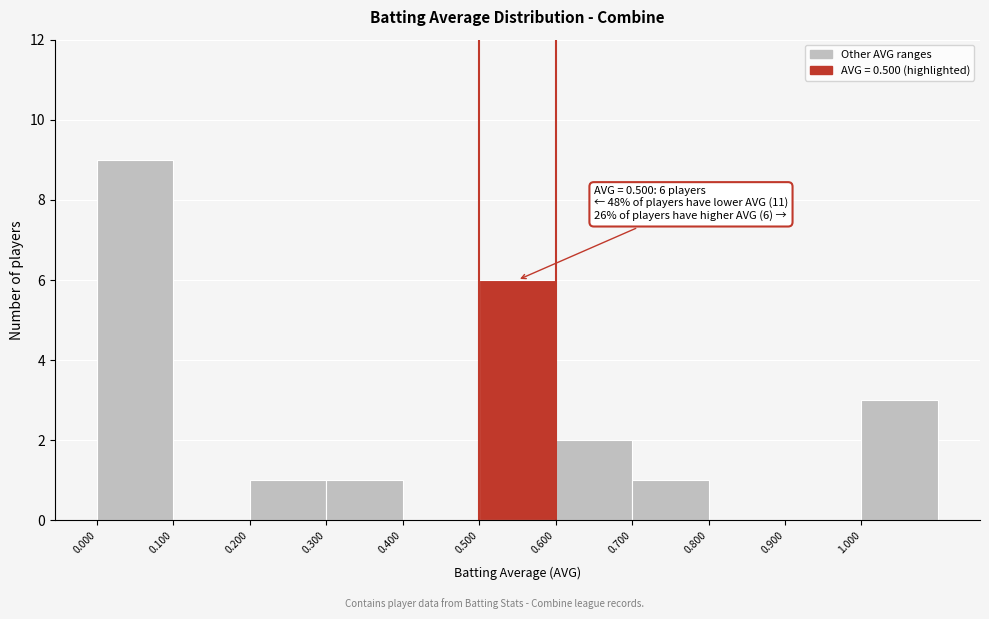

Which range on the x-axis has the tallest bar?

0.0 to 0.1